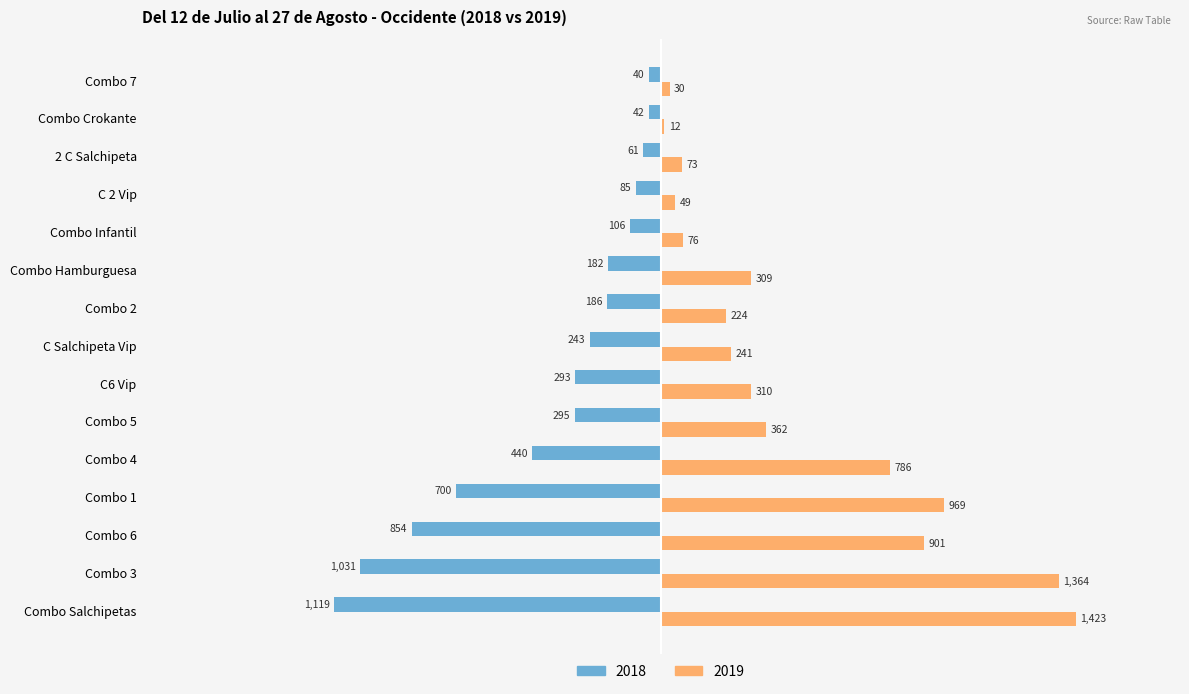

True or false: 2018 has a value of -606 at Combo 4.

False